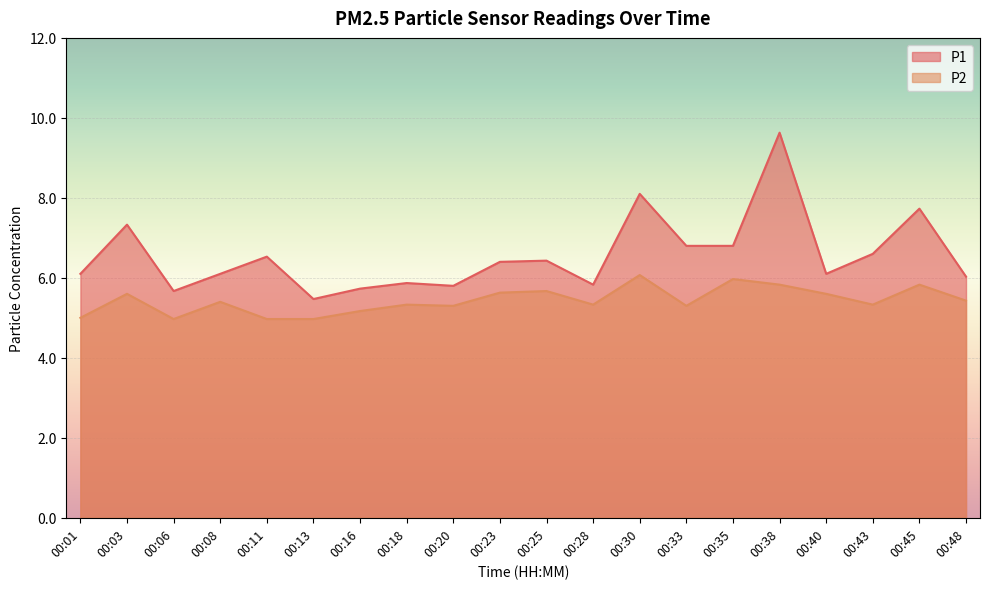

At how many categories does at least one series exceed 5?

20